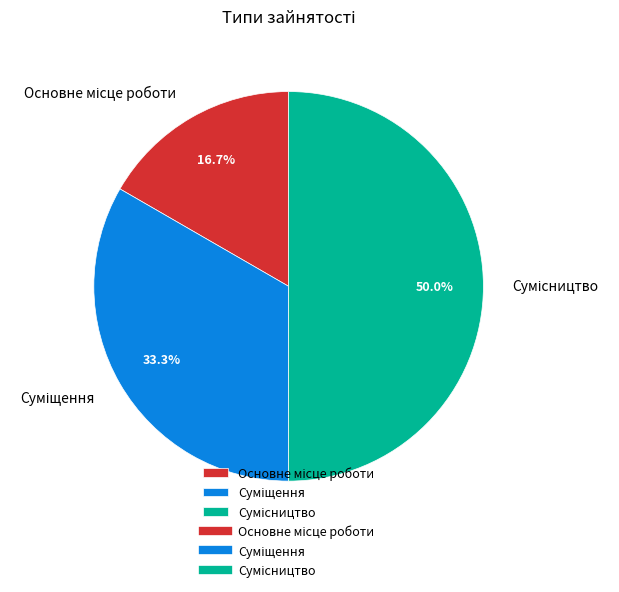

To the nearest percent, what is the difference between the largest and smallest slice percentages?

33%